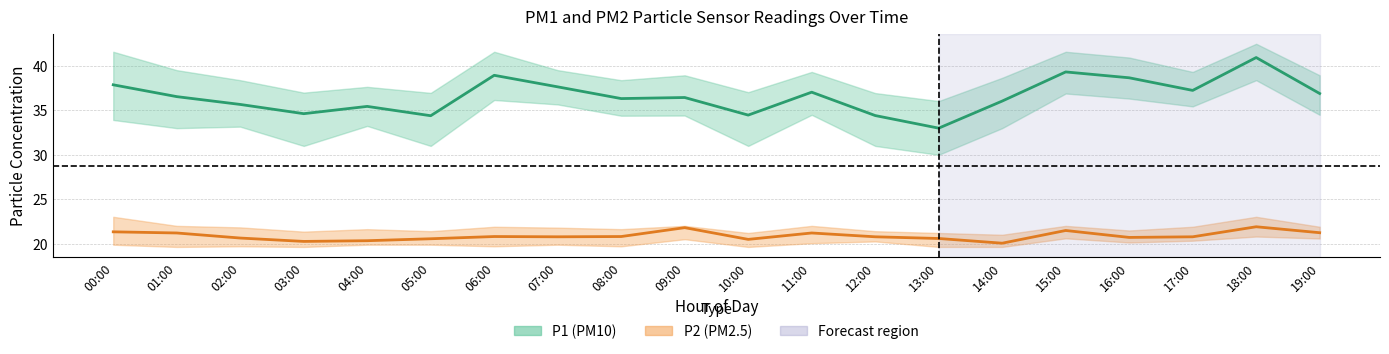

Reading right to left, transcribe all the data shown in this chart.

P1: 36.9	41.0	37.2	38.7	39.3	36.0	33.0	34.4	37.0	34.5	36.5	36.3	37.6	39.0	34.4	35.5	34.6	35.7	36.5	37.9
P1_upper: 39.0	42.5	39.3	41.0	41.6	38.7	36.0	37.0	39.3	37.0	39.0	38.4	39.5	41.6	37.0	37.6	37.0	38.4	39.5	41.6
P1_lower: 34.5	38.4	35.5	36.3	36.9	33.0	30.0	31.0	34.5	31.0	34.4	34.4	35.7	36.2	31.0	33.2	31.0	33.2	33.0	33.9
P2: 21.2	21.9	20.8	20.7	21.5	20.1	20.6	20.8	21.2	20.5	21.8	20.8	20.8	20.8	20.6	20.3	20.2	20.6	21.2	21.3
P2_upper: 21.9	23.0	21.9	21.5	22.0	21.0	21.2	21.4	22.0	21.2	22.0	21.6	21.8	21.9	21.4	21.6	21.4	21.8	22.0	23.0
P2_lower: 20.6	20.8	20.3	20.1	20.6	19.6	19.6	20.2	20.1	19.6	20.5	19.7	19.9	19.7	19.9	19.9	19.6	19.7	19.6	19.9